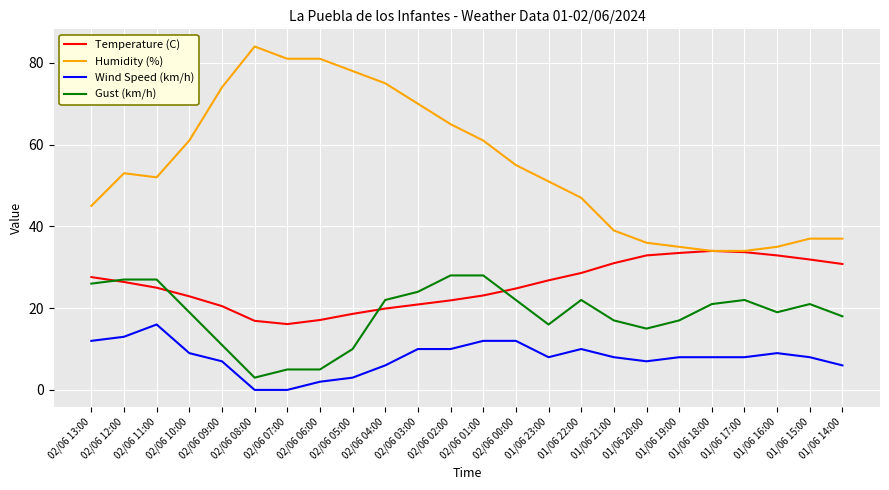

Is it true that Wind Speed (km/h) equals -10.0 at 02/06 08:00?

False